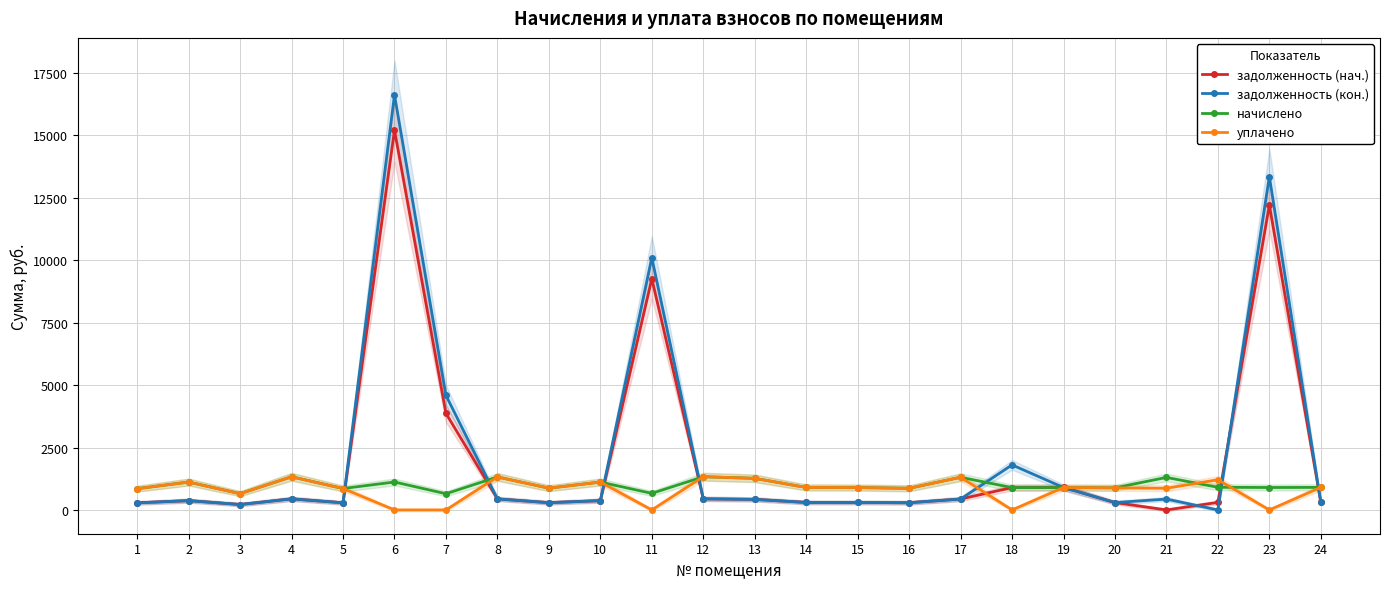

What is the difference between the задолженность (нач.) values at 1 and 7?

3583.2